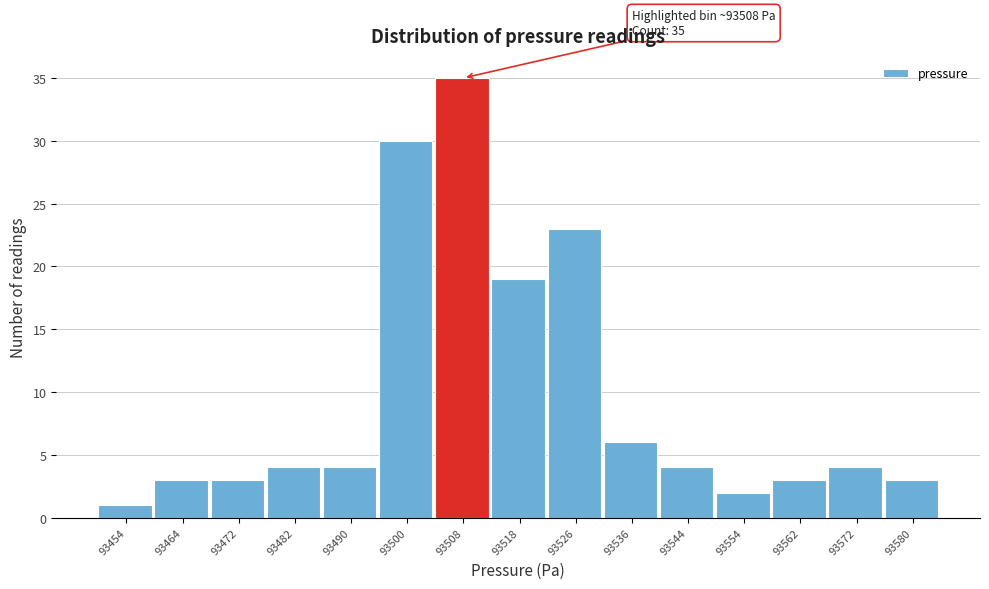

Which range on the x-axis has the tallest bar?

93504 to 93513